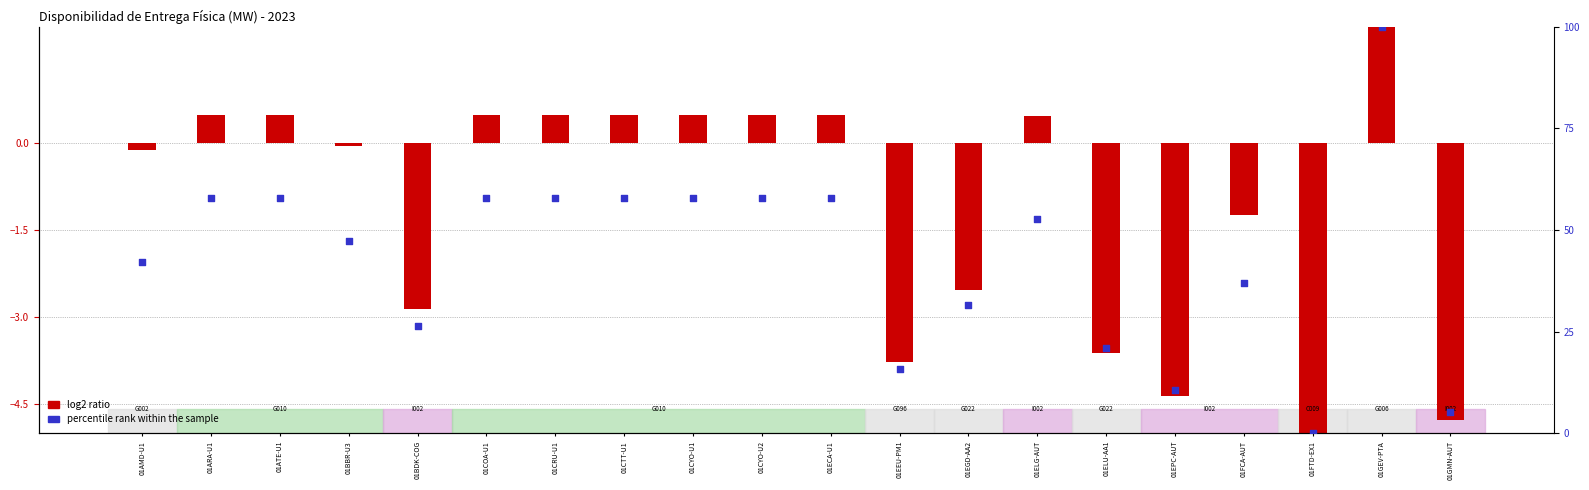

At which category is the sum across all series the highest?

01GEV-PTA